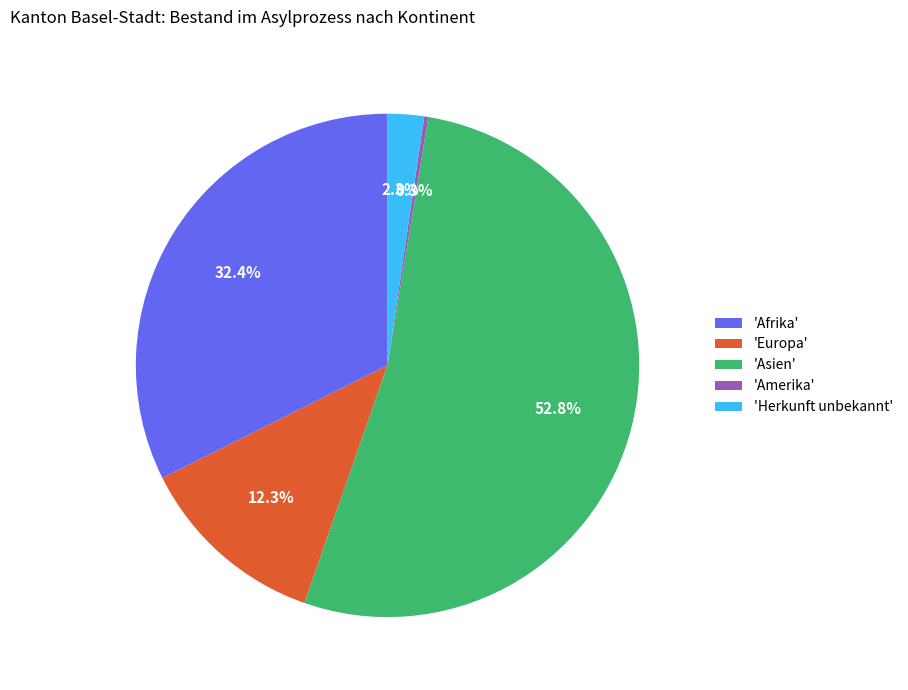

What is the largest slice in the pie chart?

'Asien'